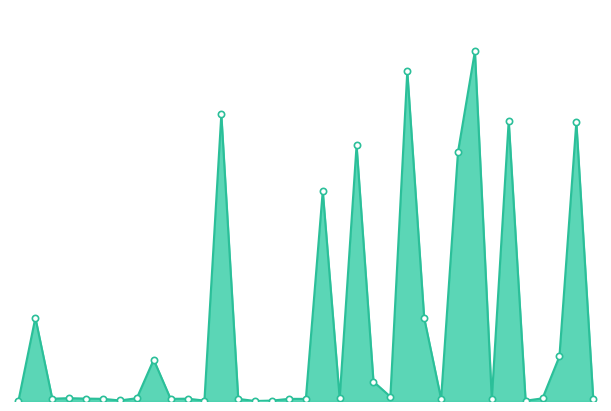

At which label is the value closest to 24066?

19